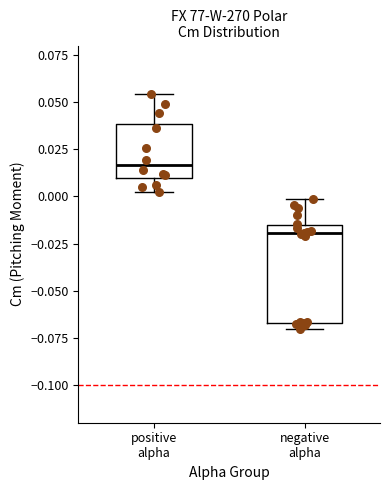

Which box has the lowest median line?

negative alpha